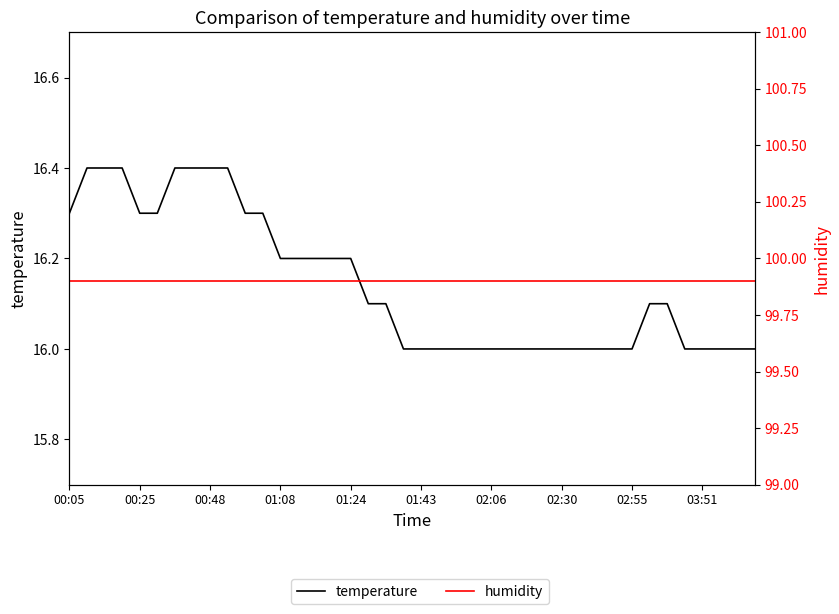

At which label does humidity reach its peak?

00:05